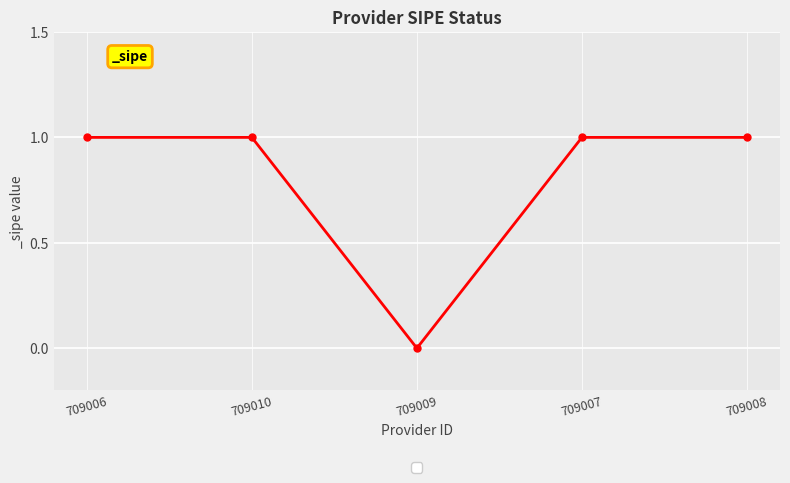

What position from the left is 709007?

4